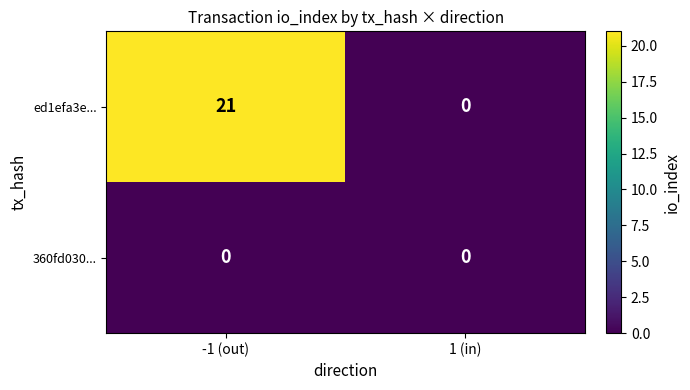

List the series in order of their peak value, highest first.

ed1efa3e..., 360fd030...